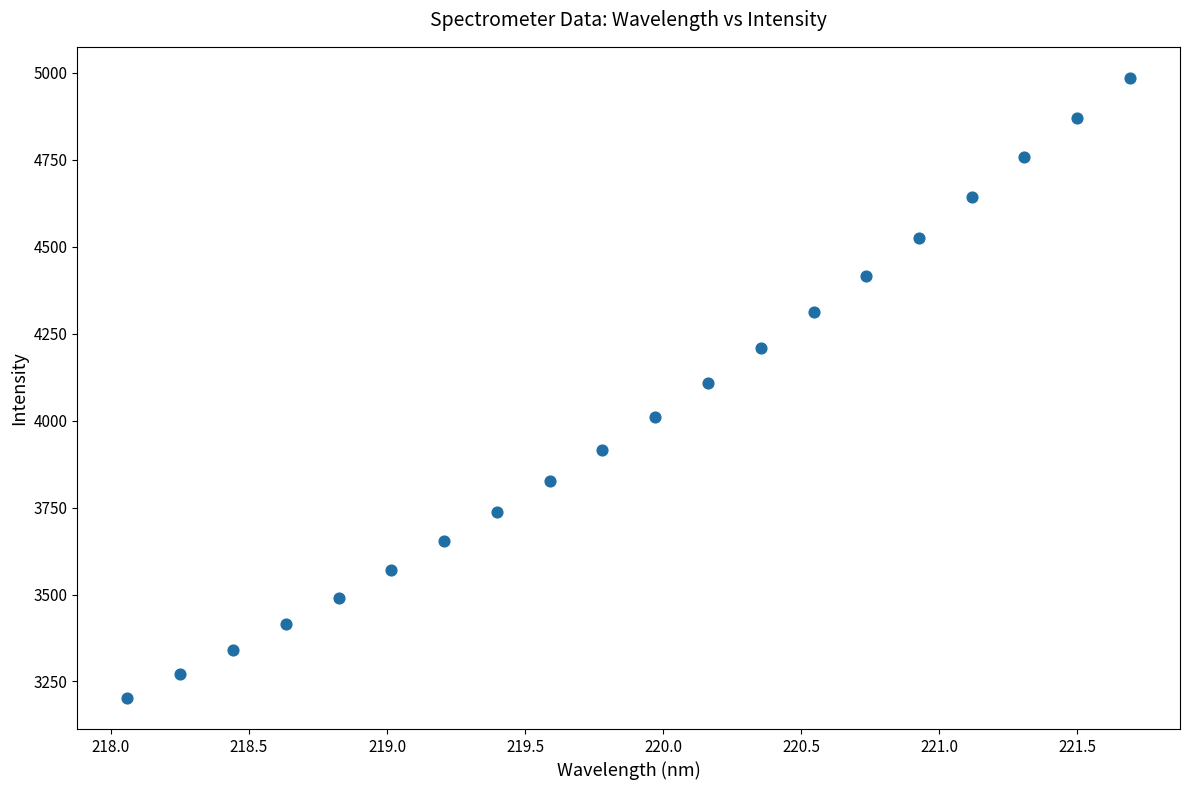

What is the range of X values (max minus min)?

3.6